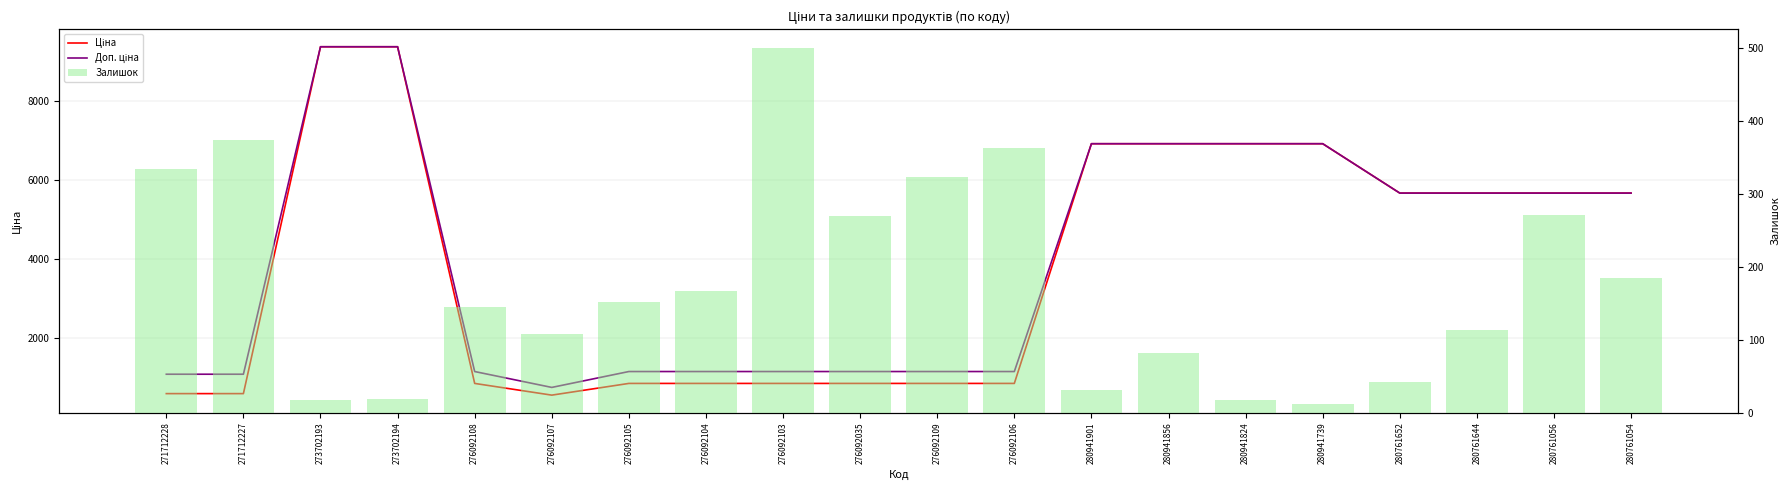

What is the value of the Ціна bar at the 8th from the left?

848.4